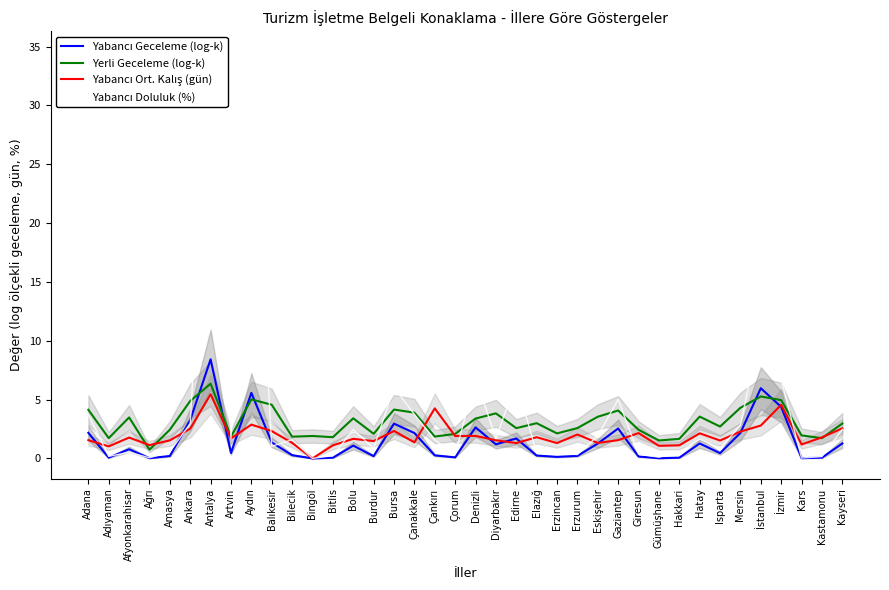

What is the average value of the Yabancı Doluluk (%) series?

3.8